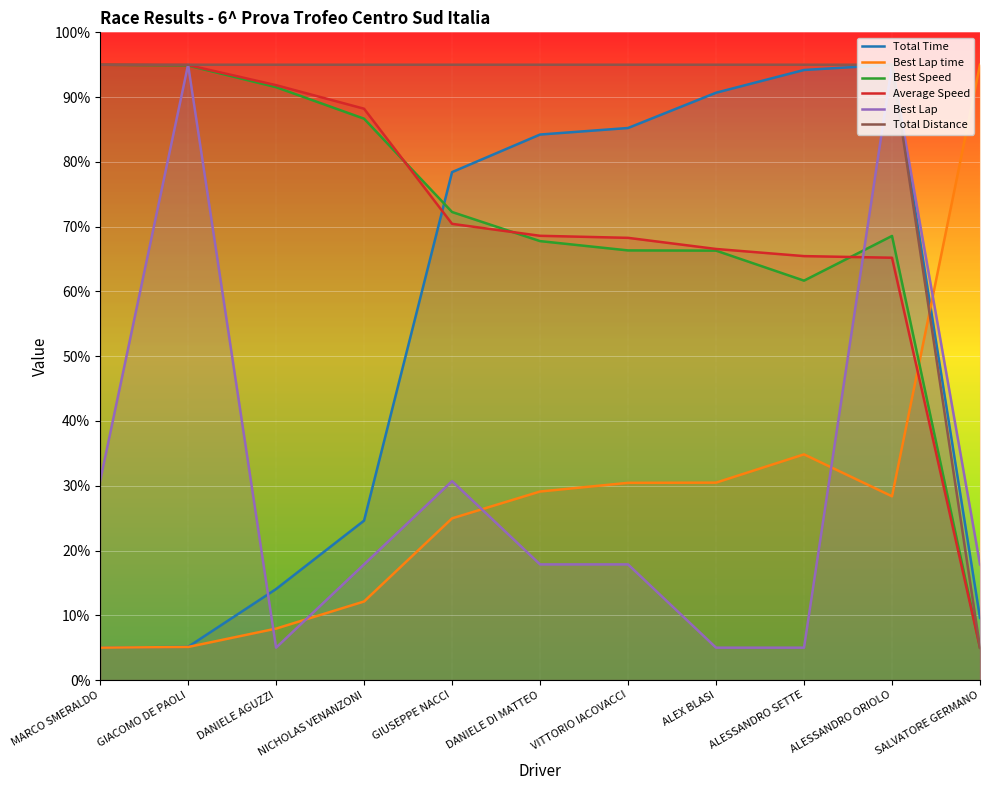

What is the label of the 7th point from the left?

VITTORIO IACOVACCI